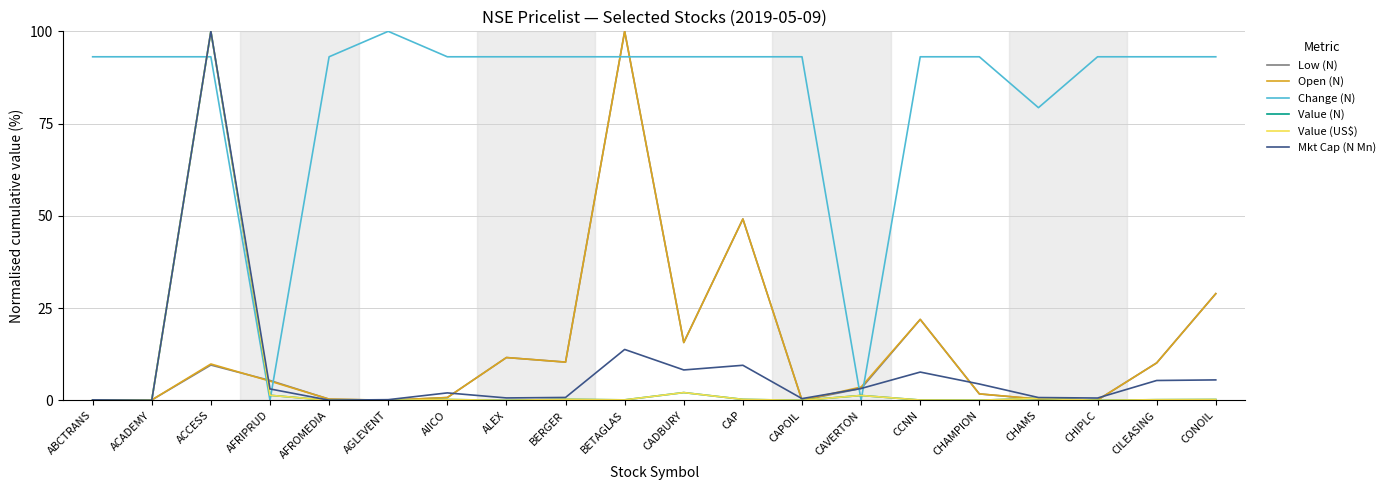

What is the total value across all series at CHAMS?

81.8